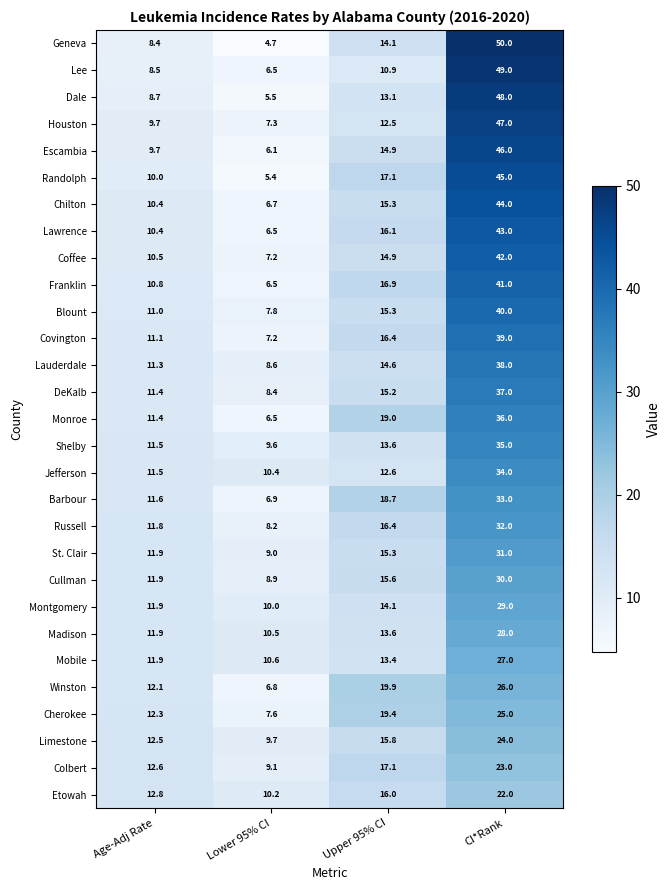

Which category has the highest value across all series?

CI*Rank